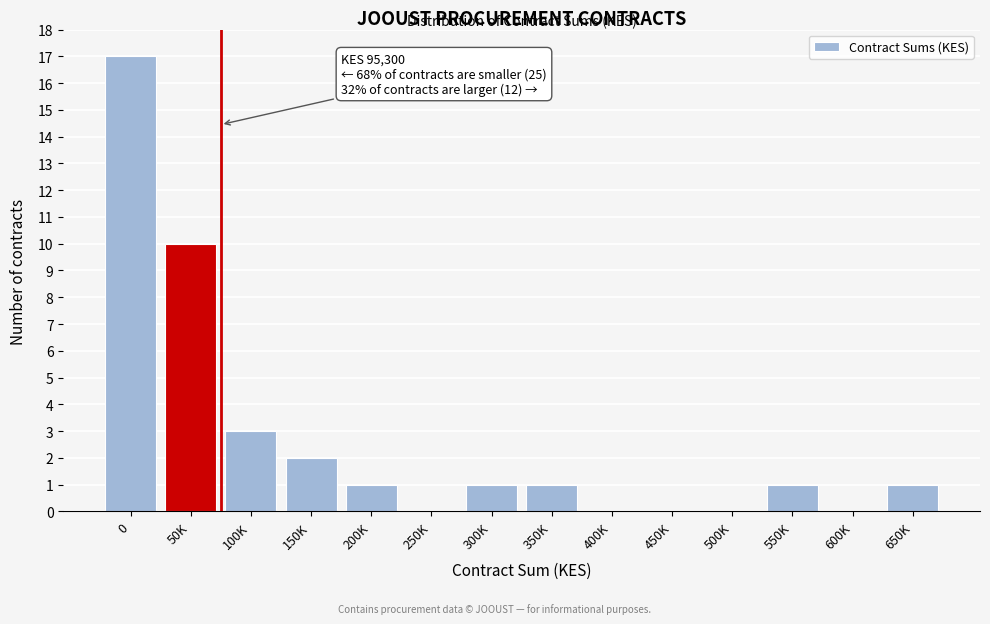

Reading right to left, list all the values displayed in this chart.

650K=1	600K=0	550K=1	500K=0	450K=0	400K=0	350K=1	300K=1	250K=0	200K=1	150K=2	100K=3	50K=10	0=17